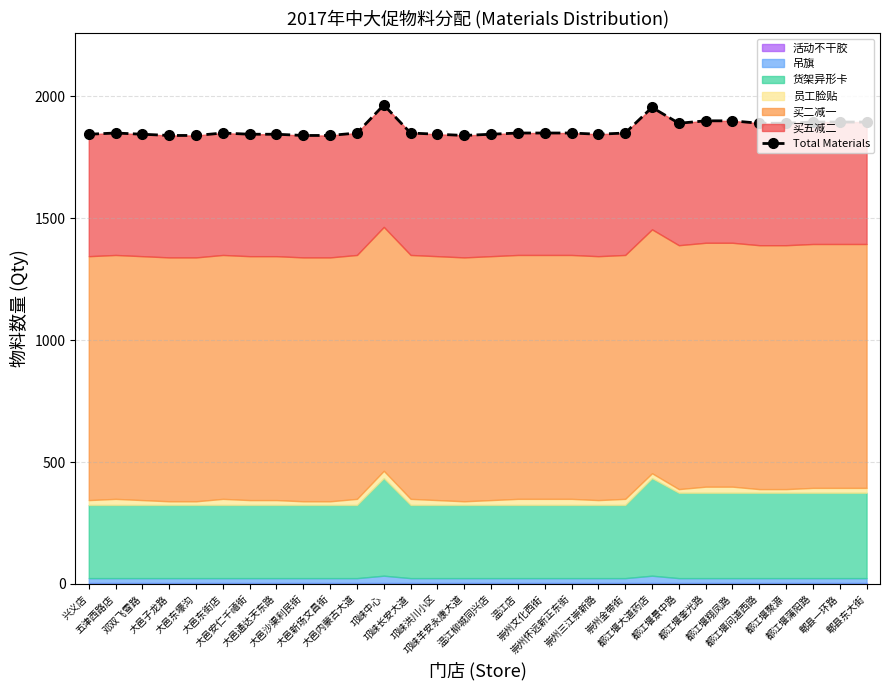

What is the greatest value displayed?

1964